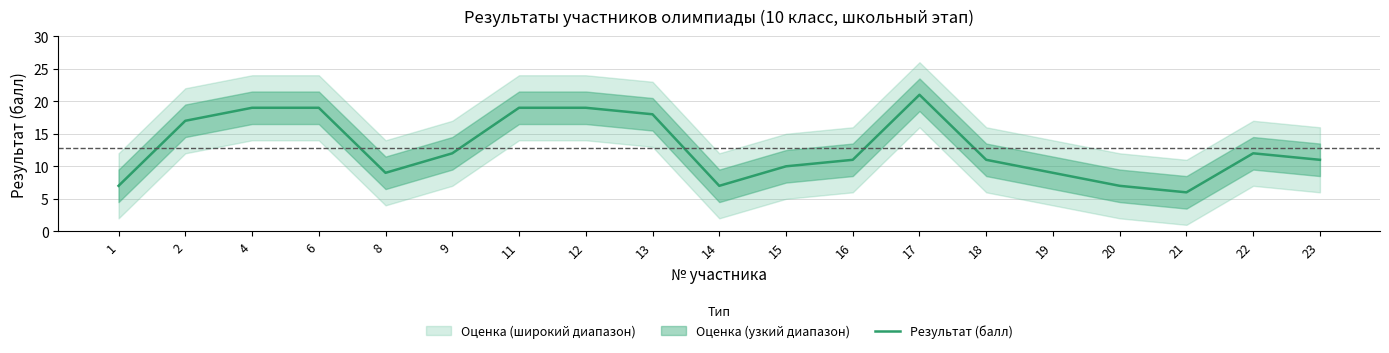

Reading right to left, list all the values displayed in this chart.

23=11	22=12	21=6	20=7	19=9	18=11	17=21	16=11	15=10	14=7	13=18	12=19	11=19	9=12	8=9	6=19	4=19	2=17	1=7